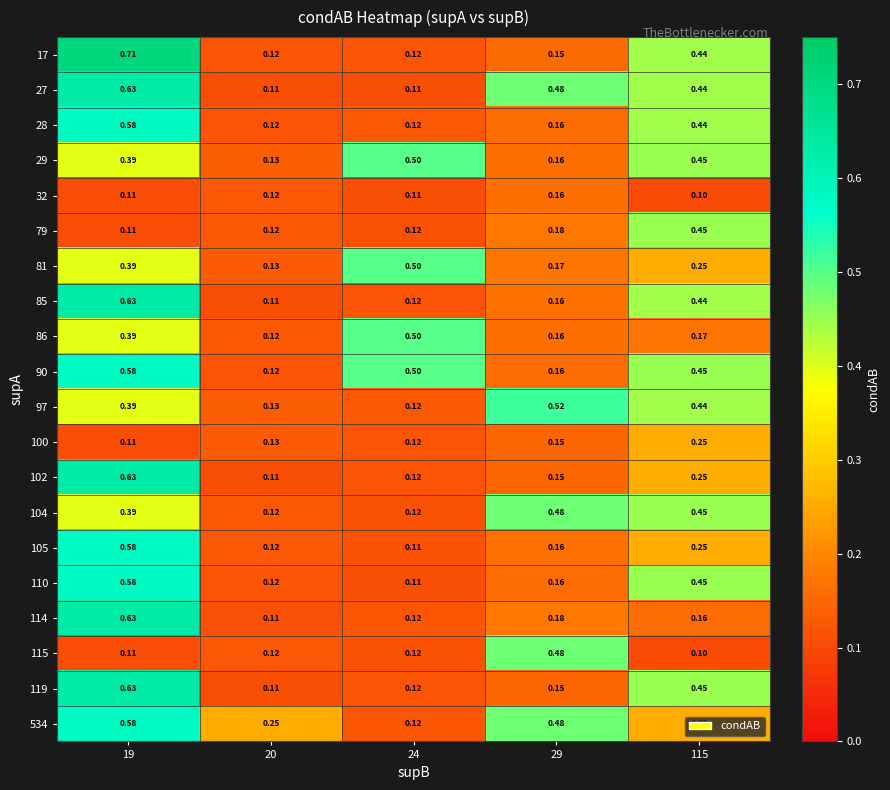

How many data points does each series have?

5